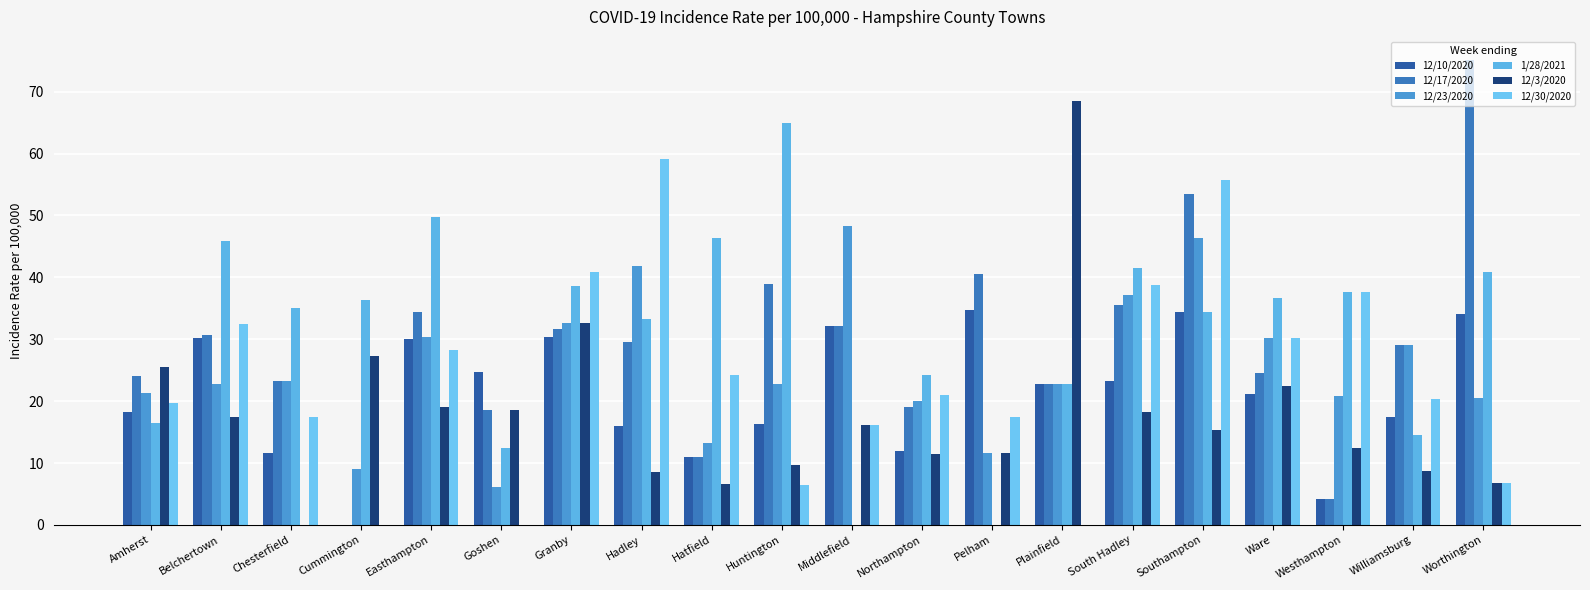

How many data points does each series have?

20